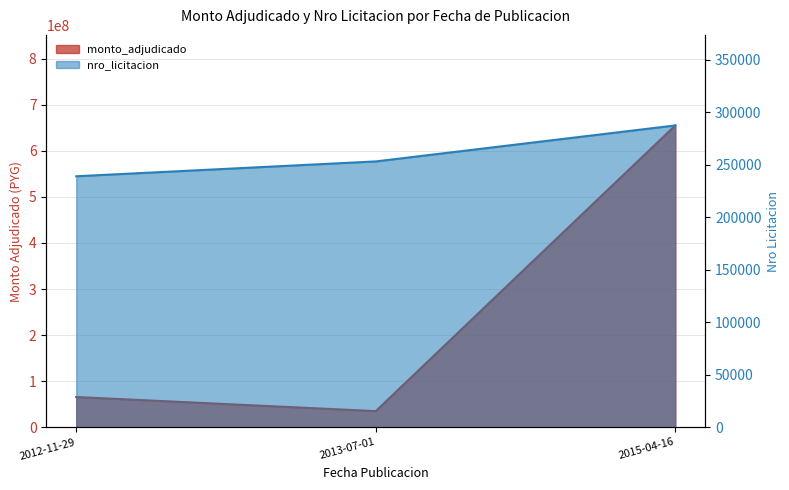

Where is monto_adjudicado nearest to the value 345100000?

2012-11-29